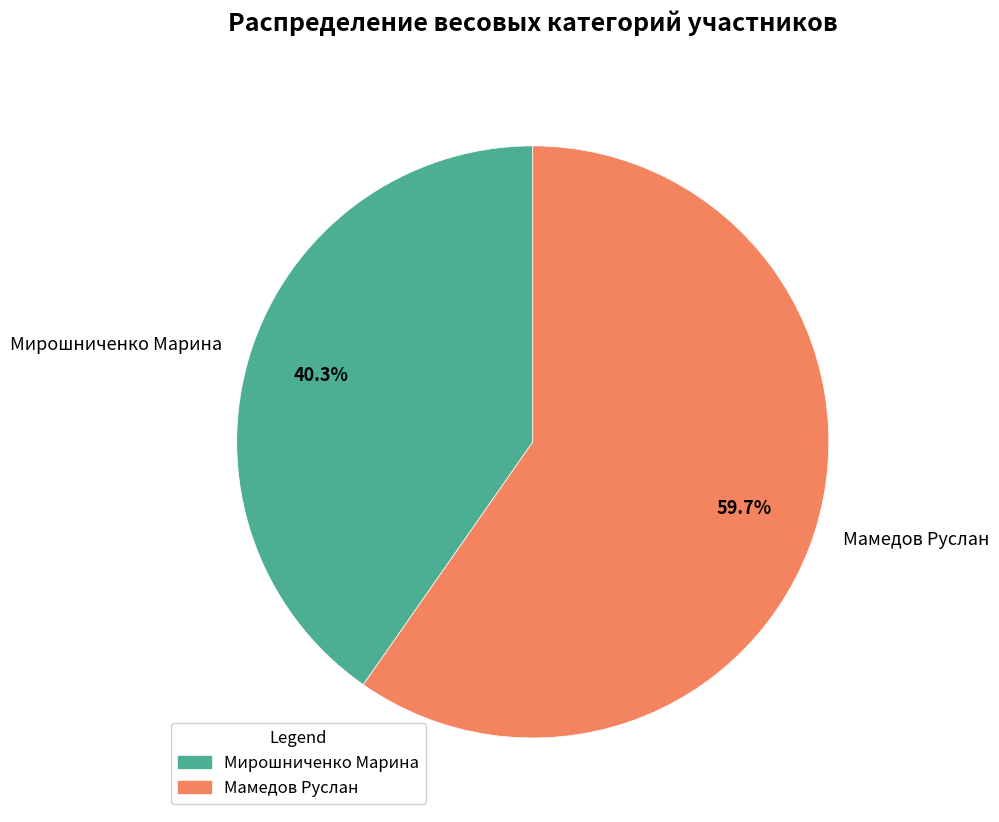

Which slice is the largest?

Мамедов Руслан